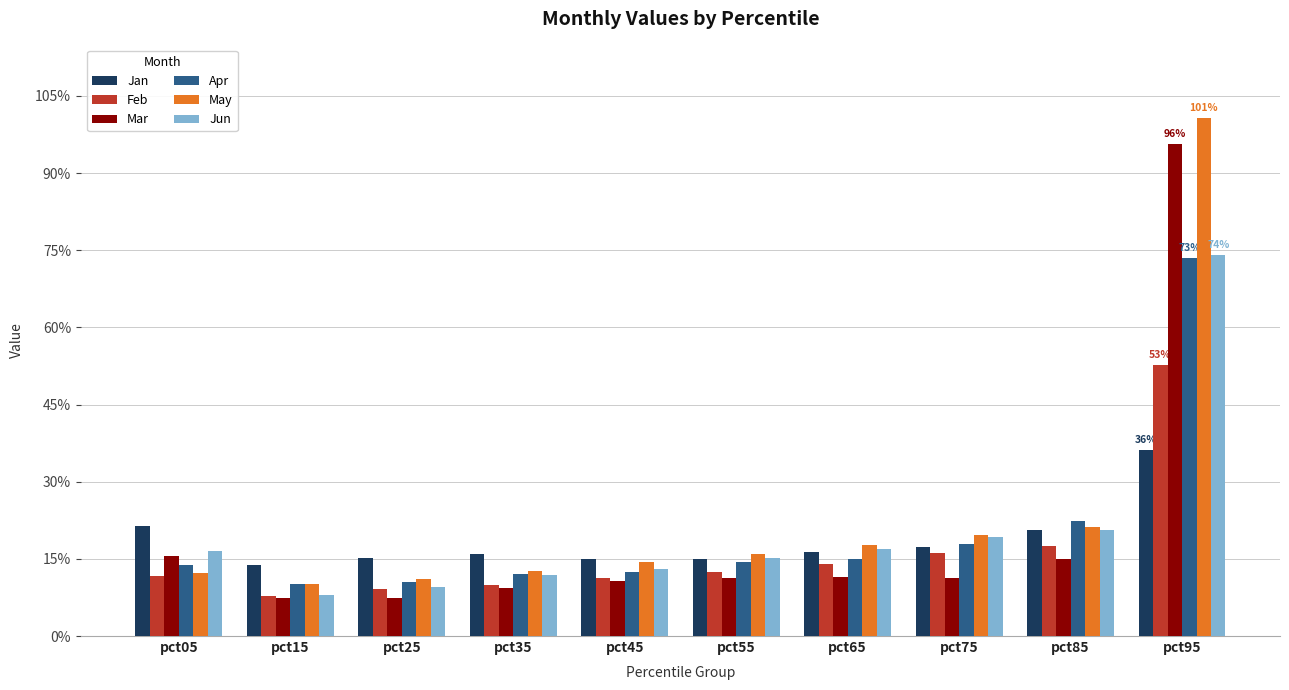

What is the difference between the maximum and minimum values in the Mar series?

0.9